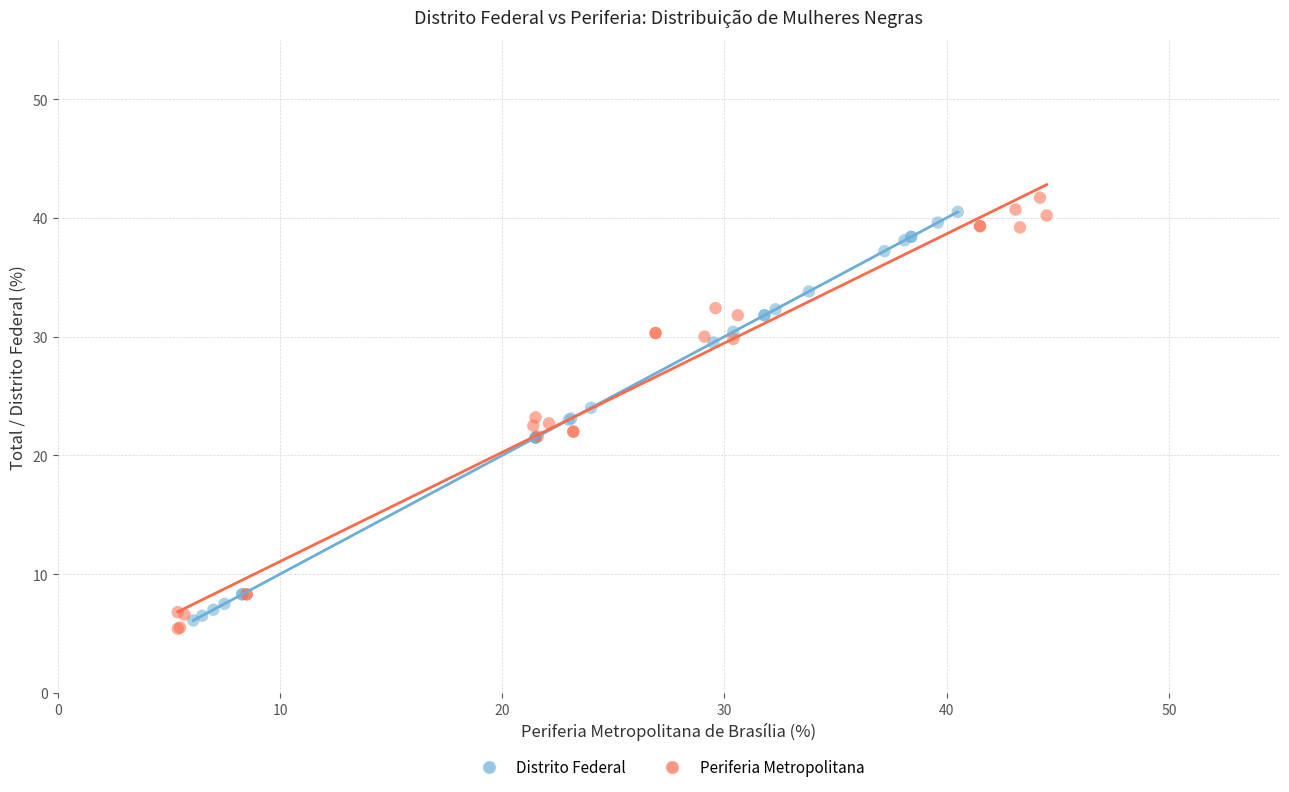

Which series contains the lowest Y value?

Periferia Metropolitana